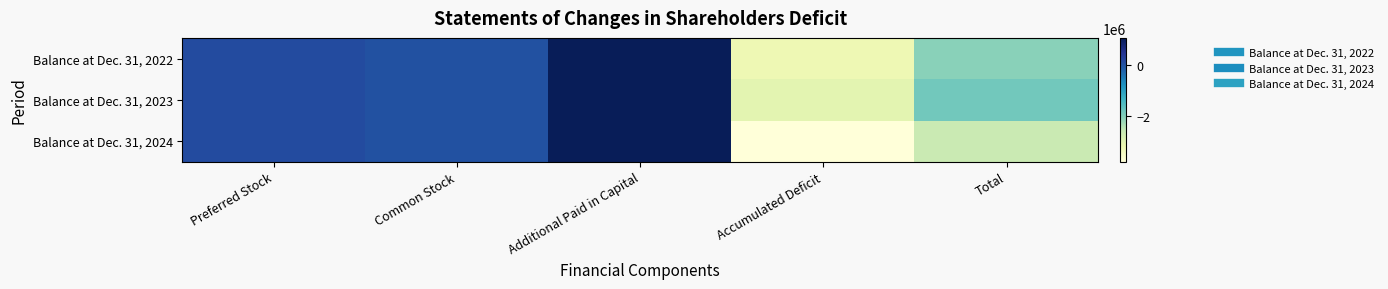

How many categories are shown in the chart?

5